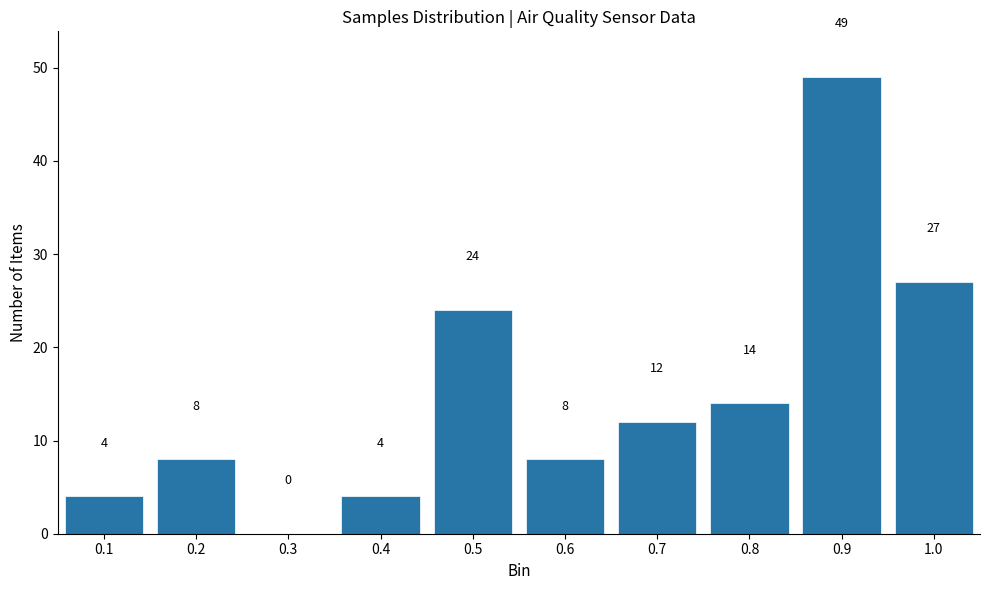

Reading left to right, what are all the values shown in this chart?

0.1=4	0.2=8	0.3=0	0.4=4	0.5=24	0.6=8	0.7=12	0.8=14	0.9=49	1.0=27